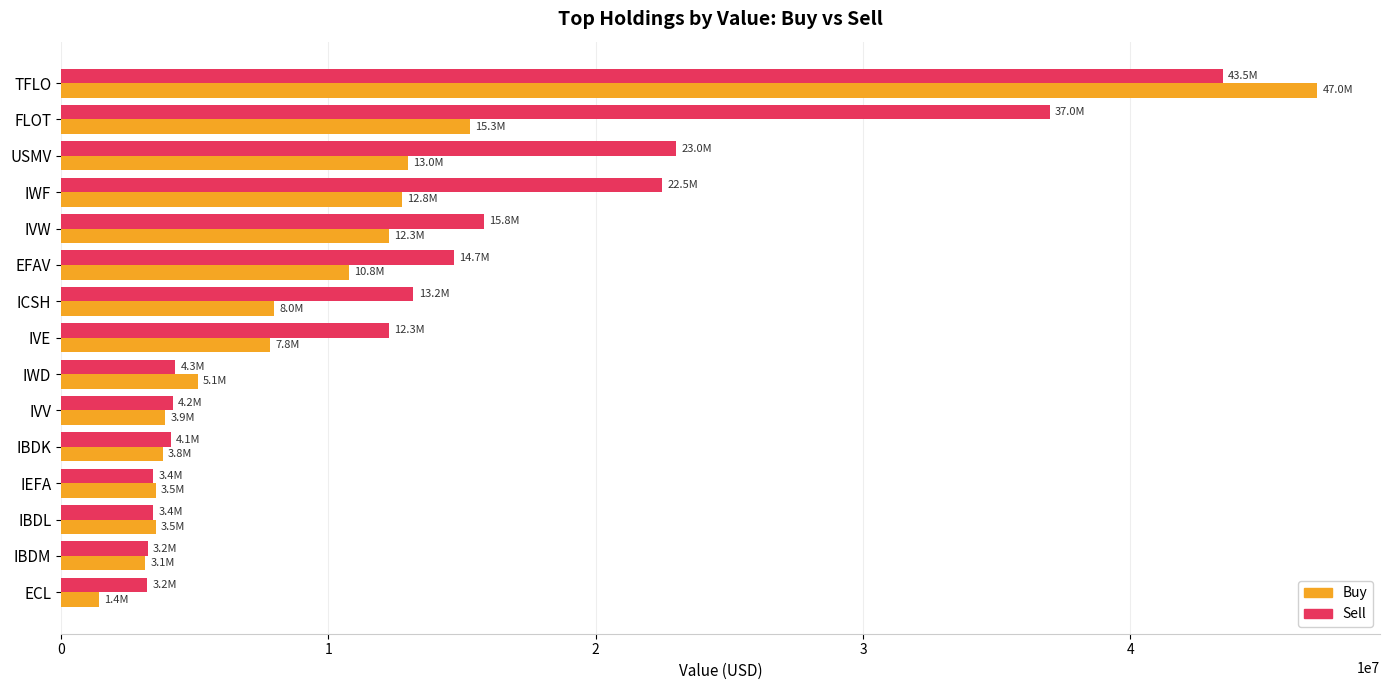

What is the difference between the maximum and minimum values in the Sell series?

40224000